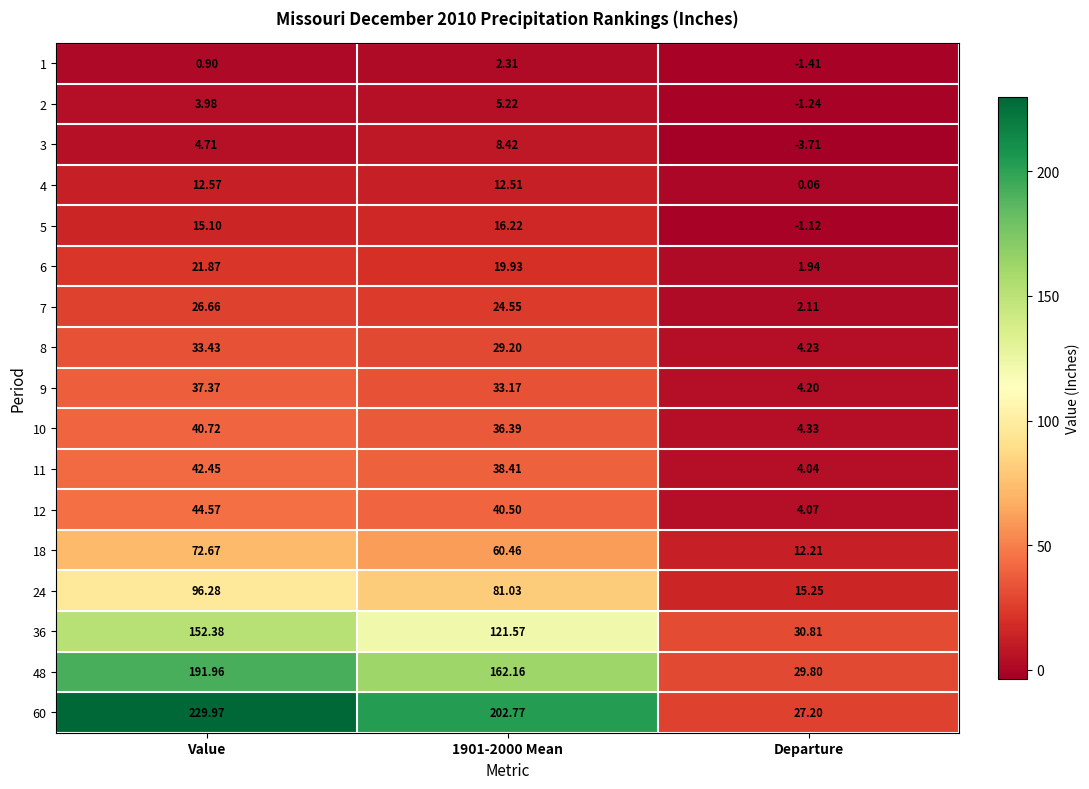

At which category does the chart reach its minimum across all series?

Departure